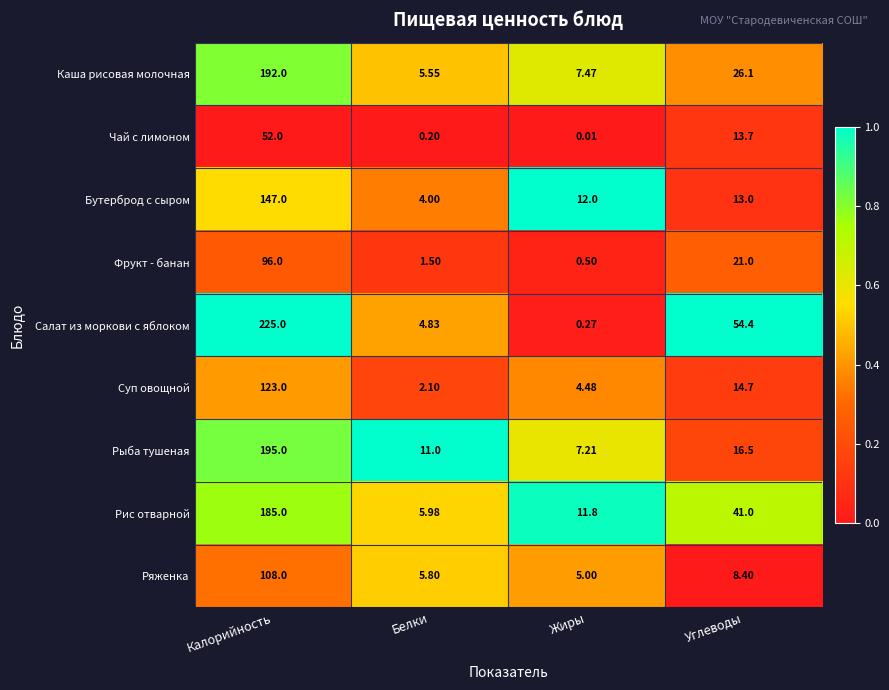

At which label is Салат из моркови с яблоком closest to 112?

Углеводы